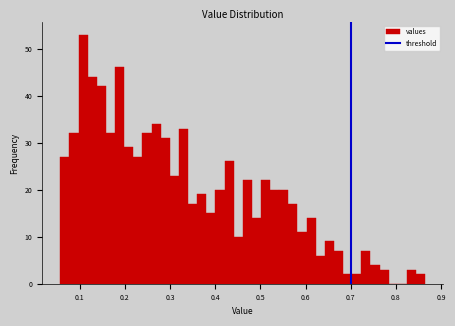

Around what value on the x-axis is the tallest bar? Give the approximate position of its centre, as read against the axis.

0.11